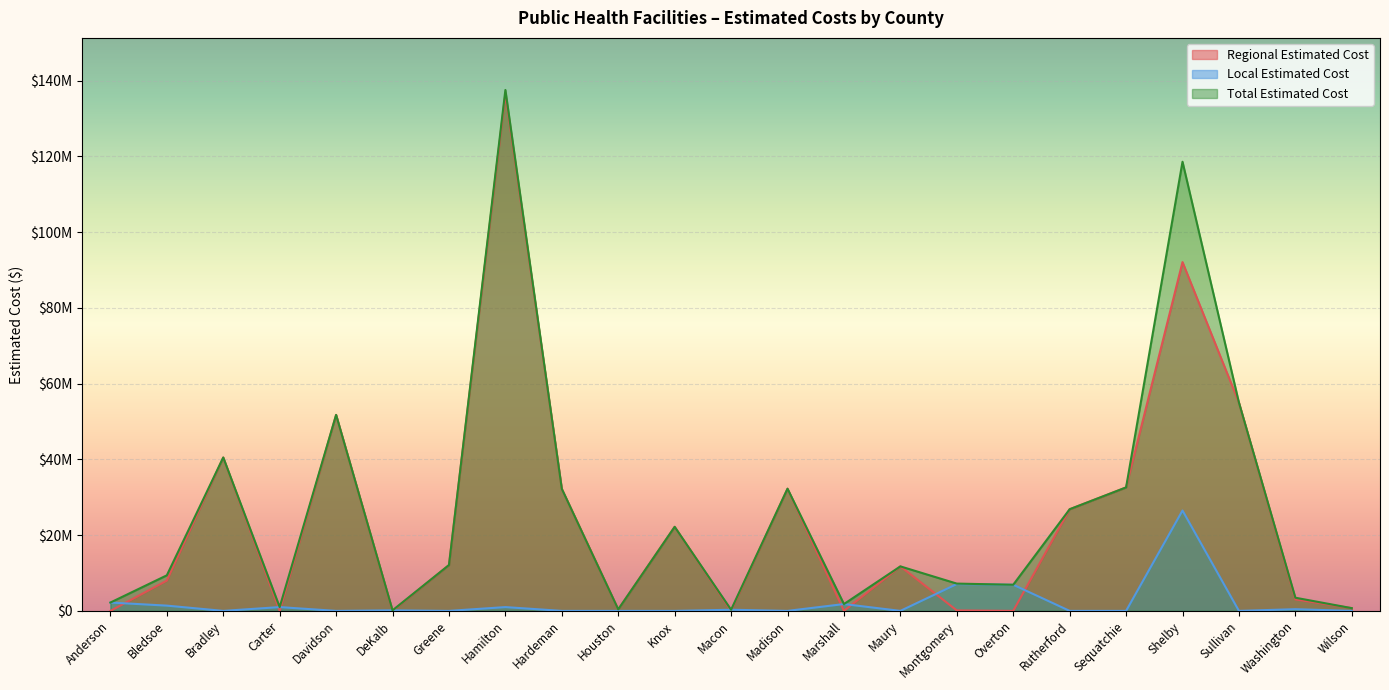

How many interior local peaks does the Total Estimated Cost series have?

7